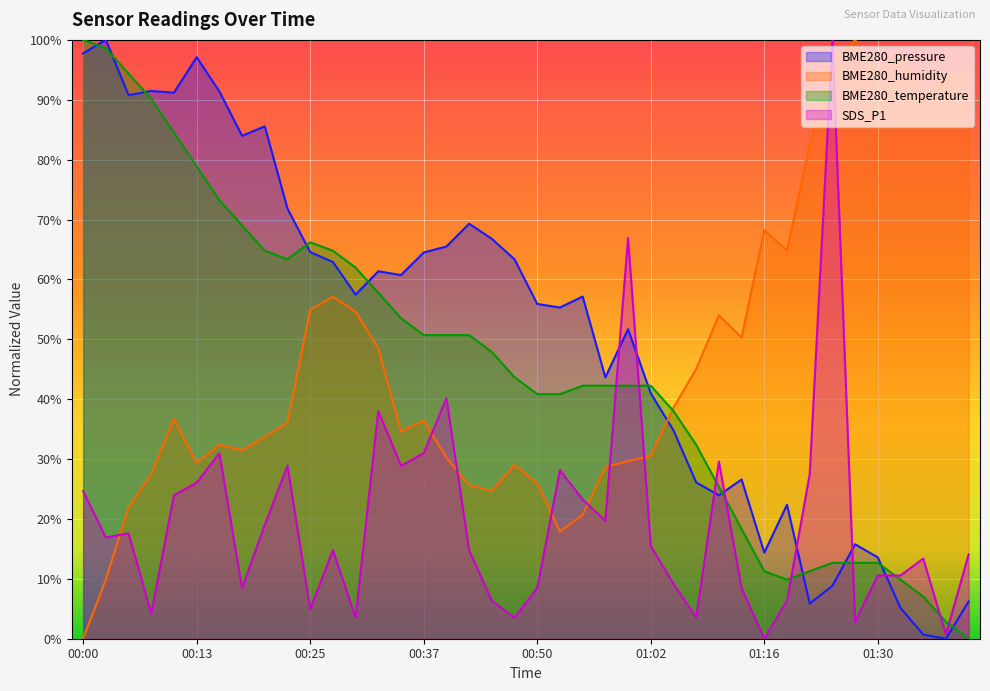

How many interior local valleys does the BME280_humidity series have?

9